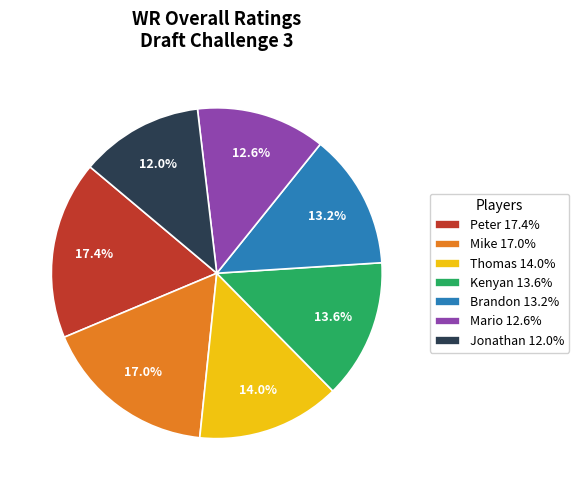

Between Jonathan 12.0% and Mario 12.6%, which is larger?

Mario 12.6%